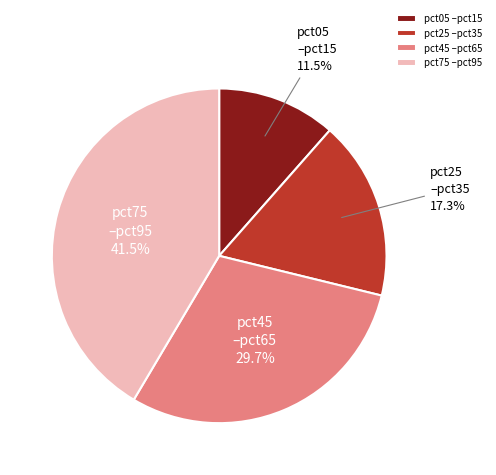

Is there any slice that represents more than half of the pie?

No